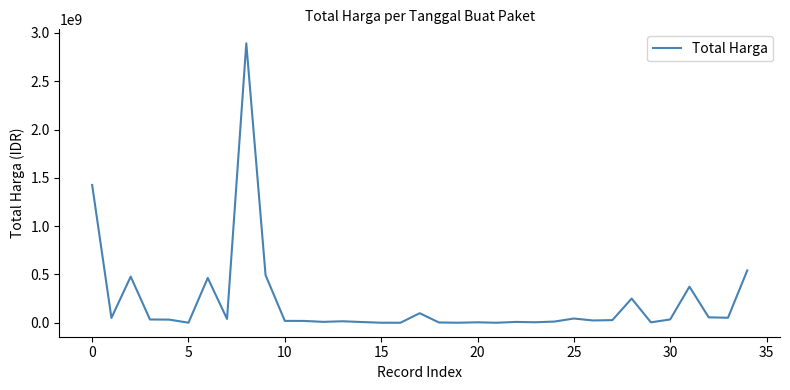

How many lines are shown in the chart?

1